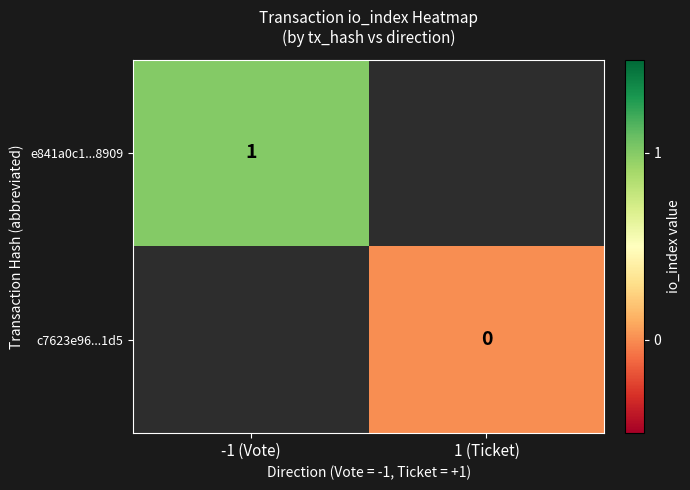

The e841a0c1...8909 series shows 1 at -1 (Vote). True or false?

True